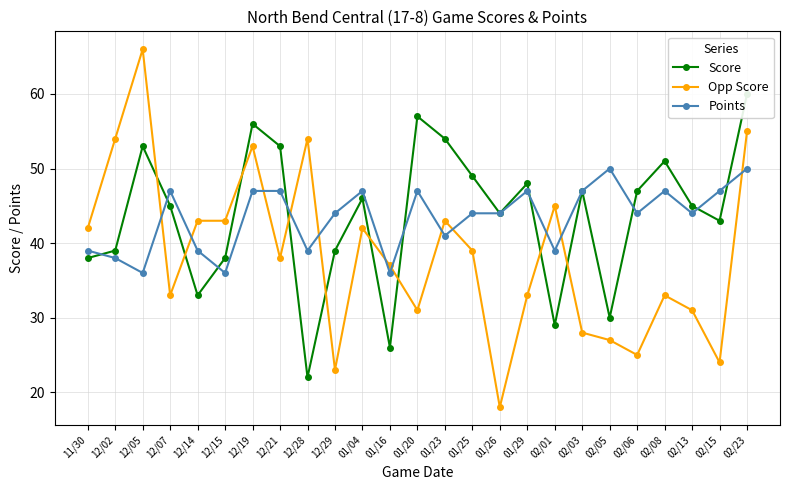

What is the total value across all series at 12/15?

117